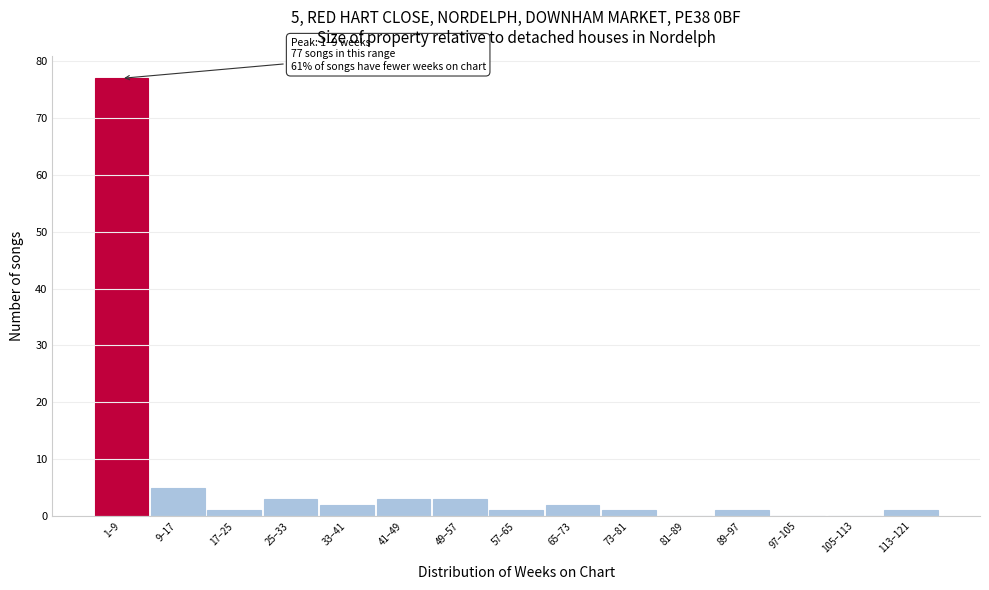

Reading left to right, list all the values displayed in this chart.

1–9=77	9–17=5	17–25=1	25–33=3	33–41=2	41–49=3	49–57=3	57–65=1	65–73=2	73–81=1	81–89=0	89–97=1	97–105=0	105–113=0	113–121=1